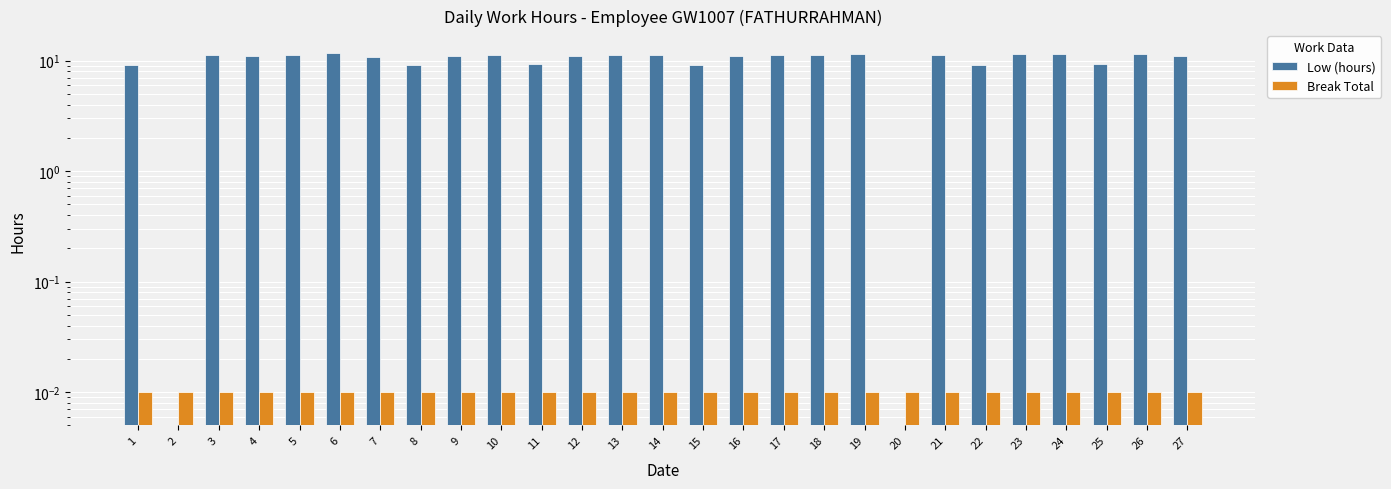

Does the chart contain any negative values?

No